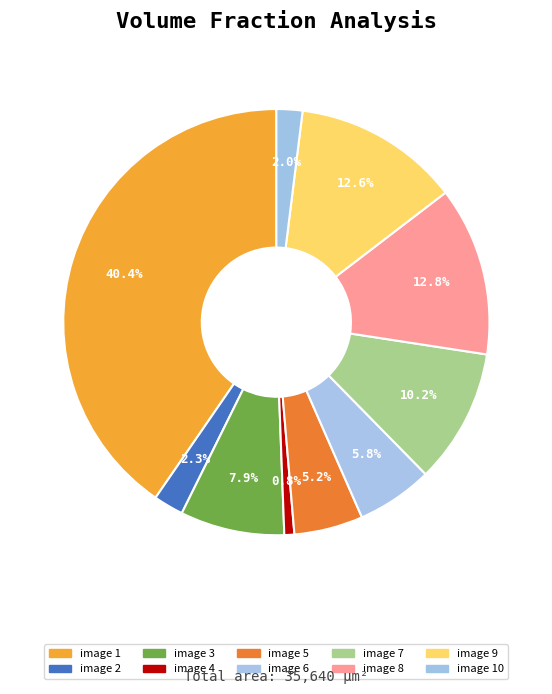

How many slices are in this pie chart?

10